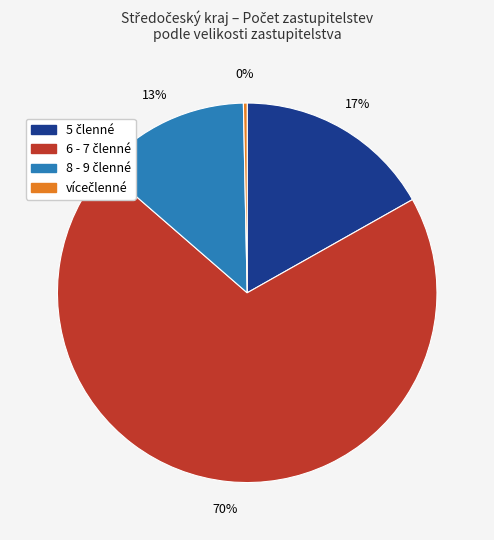

Does any single category account for the majority?

Yes